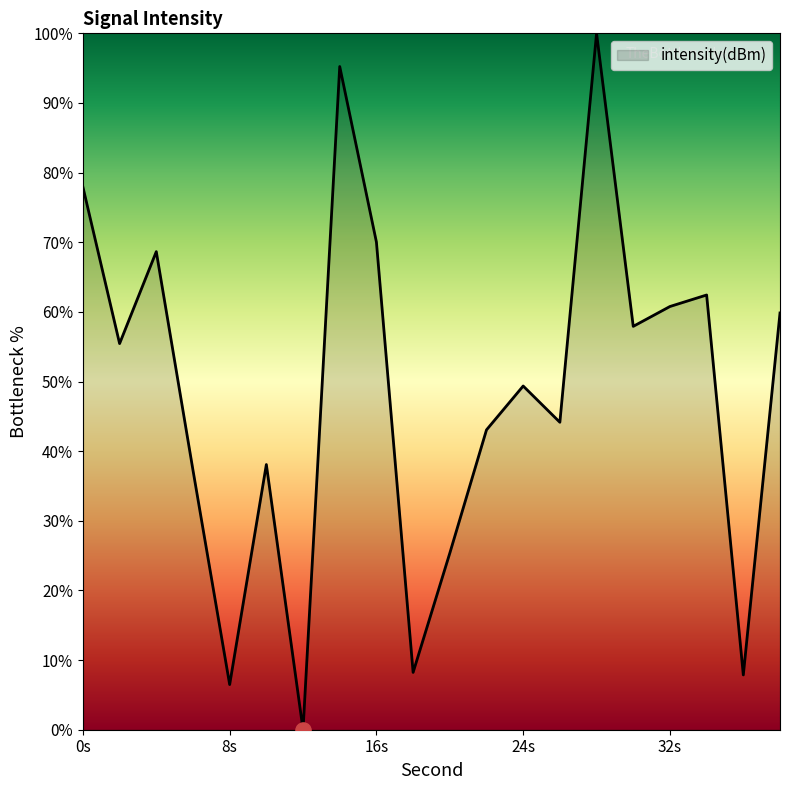

What is the difference between the maximum and minimum values?

100.0